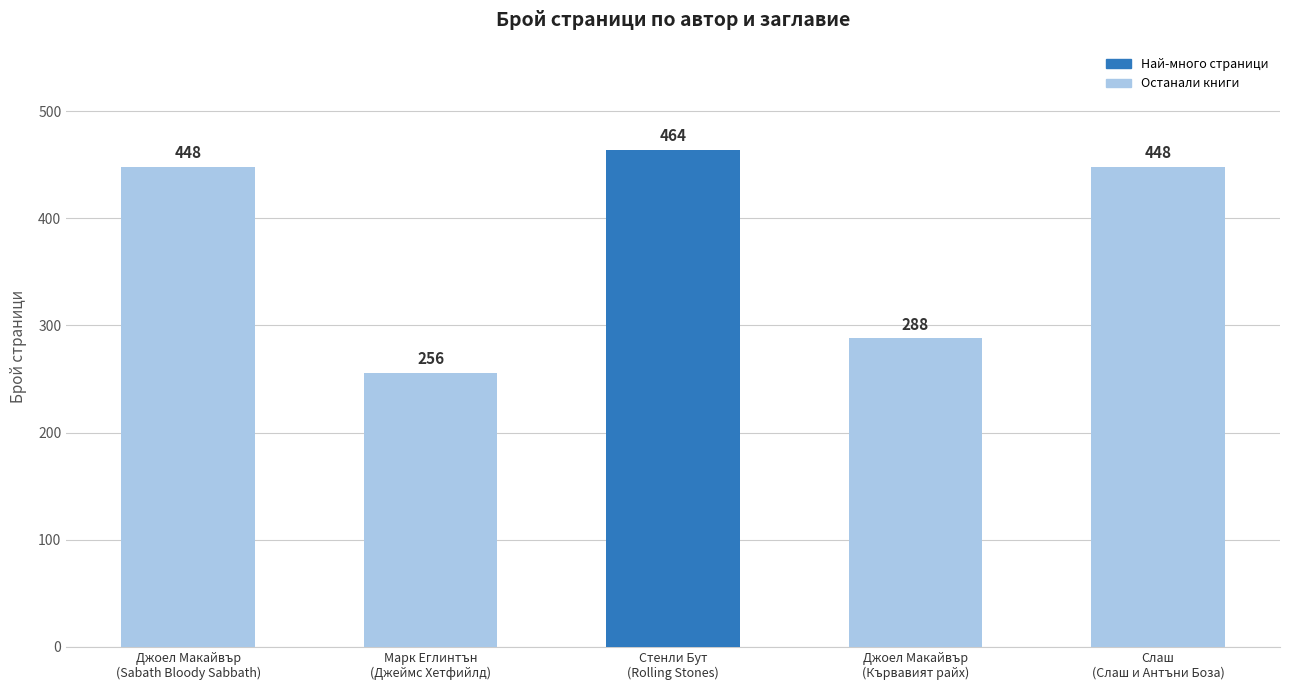

The chart shows a value of 288 at Джоел Макайвър
(Кървавият райх). True or false?

True